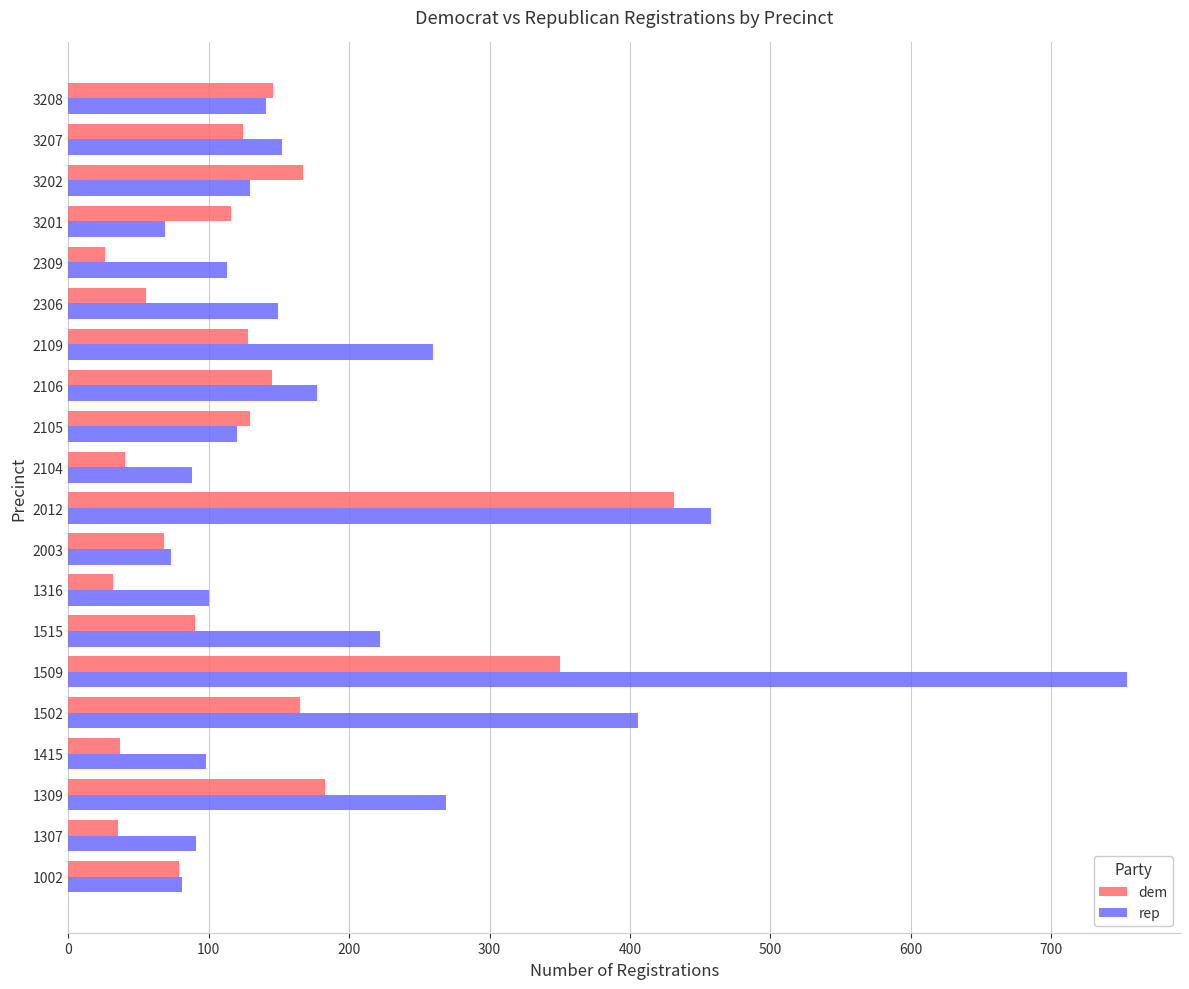

Is the value of dem at 1307 greater than the value of rep at 3208?

No